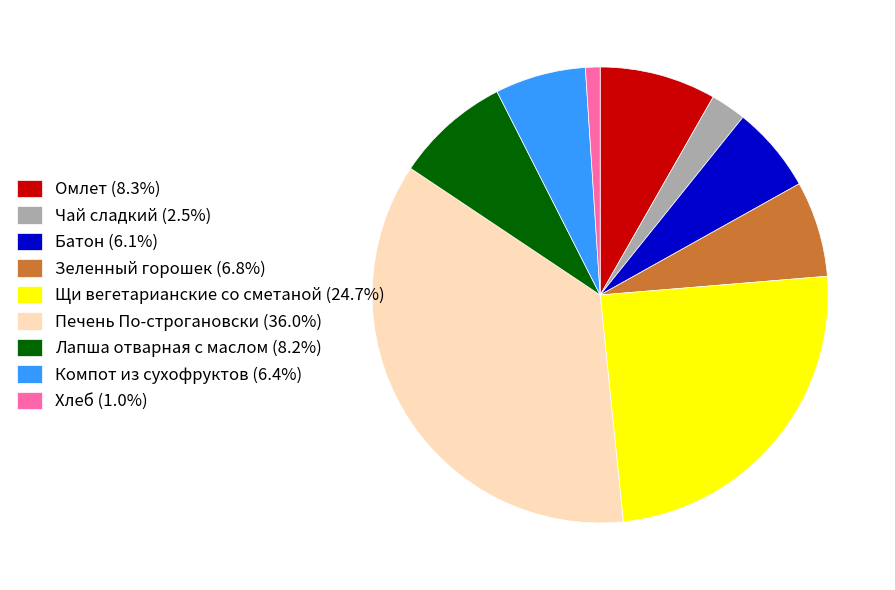

Does any single category account for the majority?

No